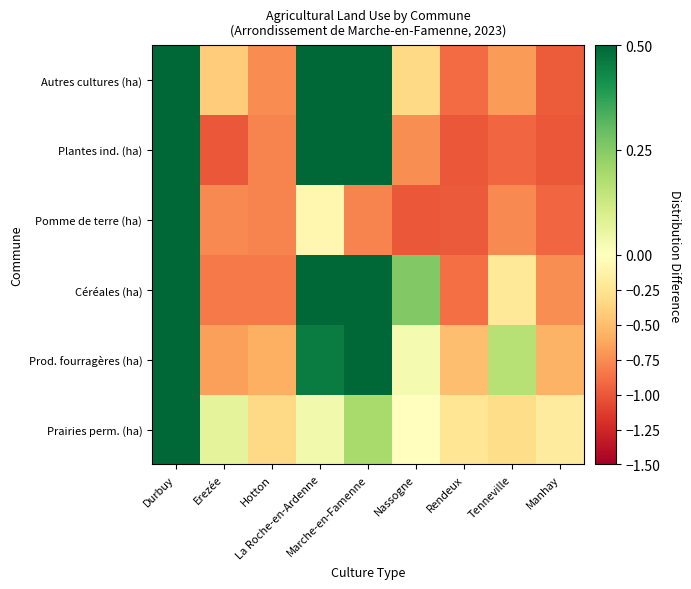

Reading left to right, what are all the values shown in this chart?

Prairies perm. (ha): Durbuy=0.8	Erezée=0.1	Hotton=-0.3	La Roche-en-Ardenne=0.0	Marche-en-Famenne=0.2	Nassogne=-0.0	Rendeux=-0.2	Tenneville=-0.3	Manhay=-0.2
Prod. fourragères (ha): Durbuy=1.0	Erezée=-0.7	Hotton=-0.6	La Roche-en-Ardenne=0.5	Marche-en-Famenne=0.7	Nassogne=0.0	Rendeux=-0.5	Tenneville=0.2	Manhay=-0.6
Céréales (ha): Durbuy=1.6	Erezée=-0.8	Hotton=-0.8	La Roche-en-Ardenne=0.6	Marche-en-Famenne=1.1	Nassogne=0.3	Rendeux=-0.9	Tenneville=-0.2	Manhay=-0.7
Pomme de terre (ha): Durbuy=6.1	Erezée=-0.8	Hotton=-0.8	La Roche-en-Ardenne=-0.1	Marche-en-Famenne=-0.8	Nassogne=-1.0	Rendeux=-1.0	Tenneville=-0.8	Manhay=-0.9
Plantes ind. (ha): Durbuy=1.7	Erezée=-1.0	Hotton=-0.8	La Roche-en-Ardenne=1.7	Marche-en-Famenne=2.1	Nassogne=-0.7	Rendeux=-1.0	Tenneville=-0.9	Manhay=-1.0
Autres cultures (ha): Durbuy=2.2	Erezée=-0.4	Hotton=-0.8	La Roche-en-Ardenne=0.5	Marche-en-Famenne=1.3	Nassogne=-0.3	Rendeux=-0.9	Tenneville=-0.7	Manhay=-1.0